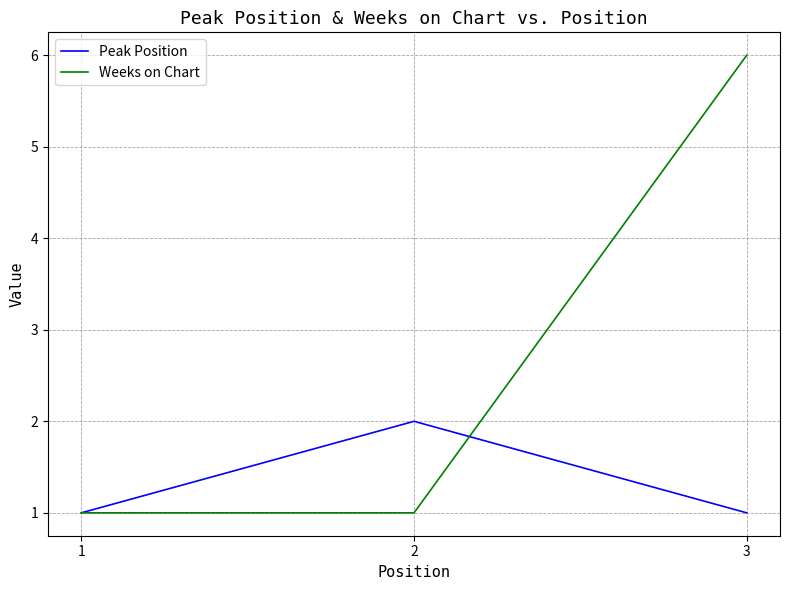

Which category has the highest value in the Weeks on Chart series?

3